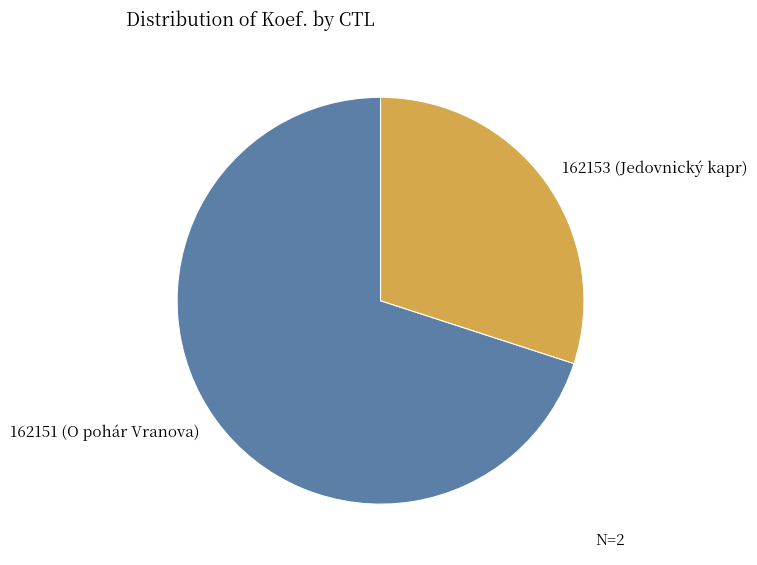

Is there a majority slice in this chart?

Yes